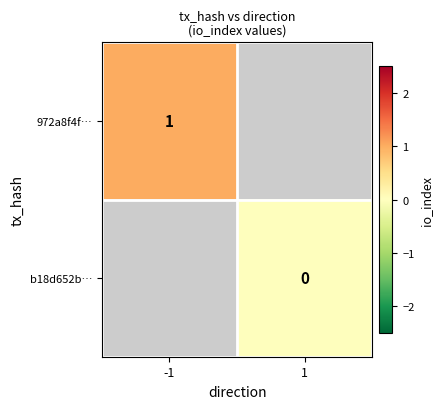

Count the number of categories in the chart.

2